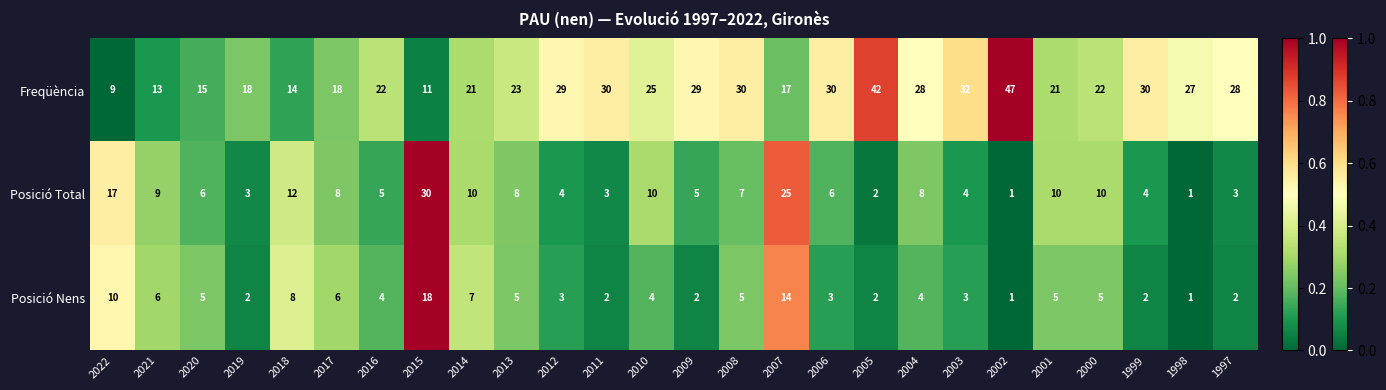

Which series has the widest spread of values?

Freqüència